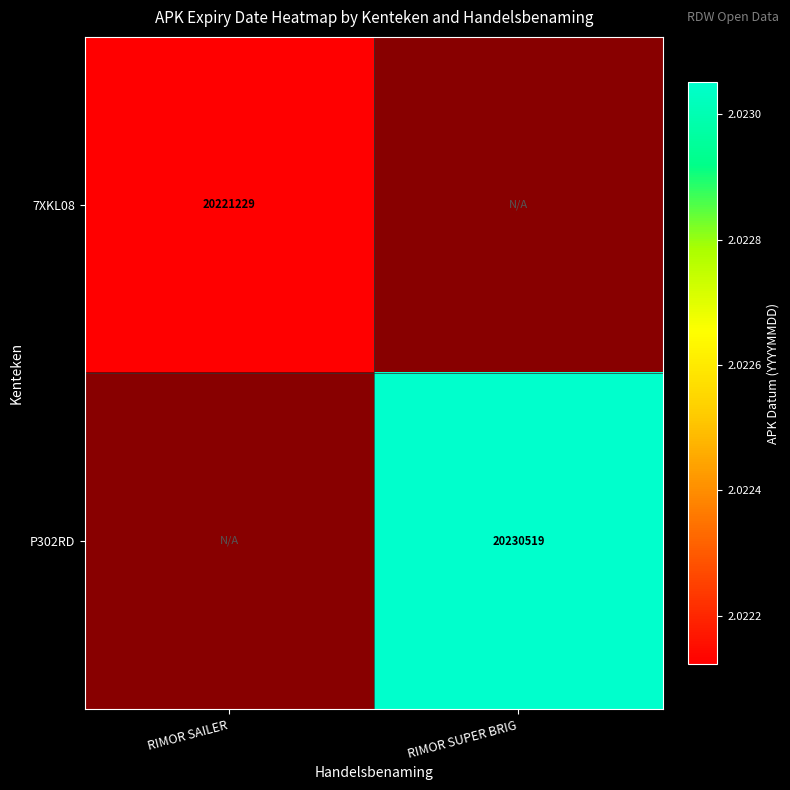

The value of P302RD at RIMOR SUPER BRIG is 20230519. True or false?

True